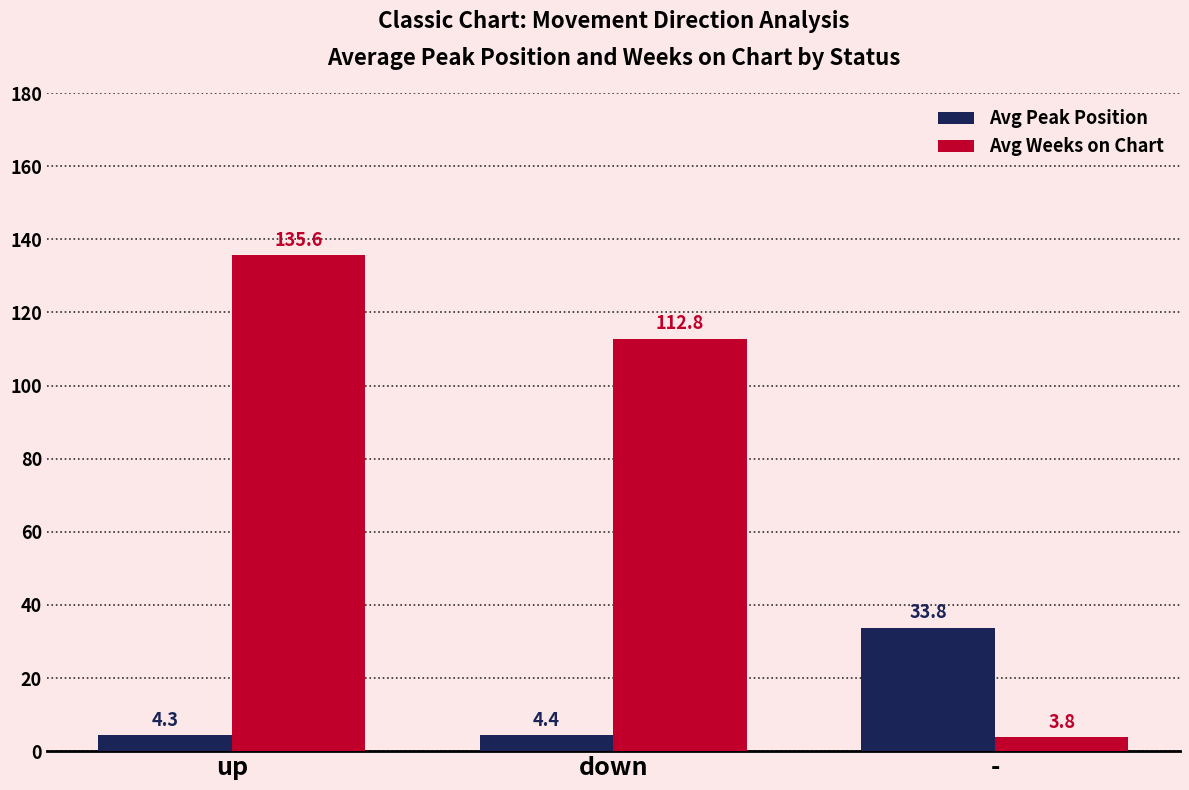

Which series has the widest spread of values?

Avg Weeks on Chart